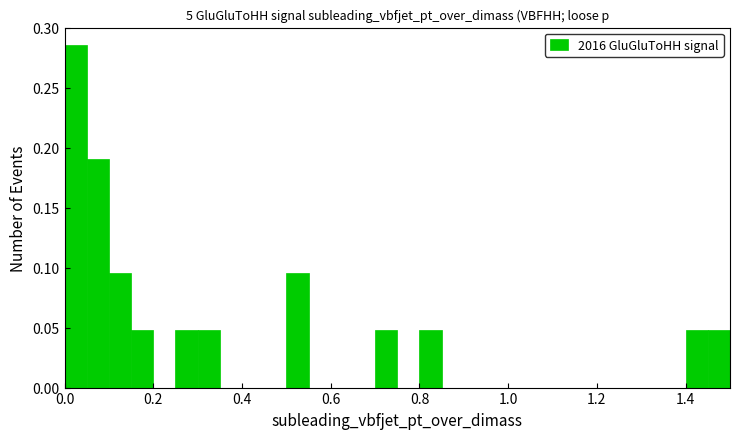

Read against the x-axis, roughly where is the centre of the tallest bar?

0.02